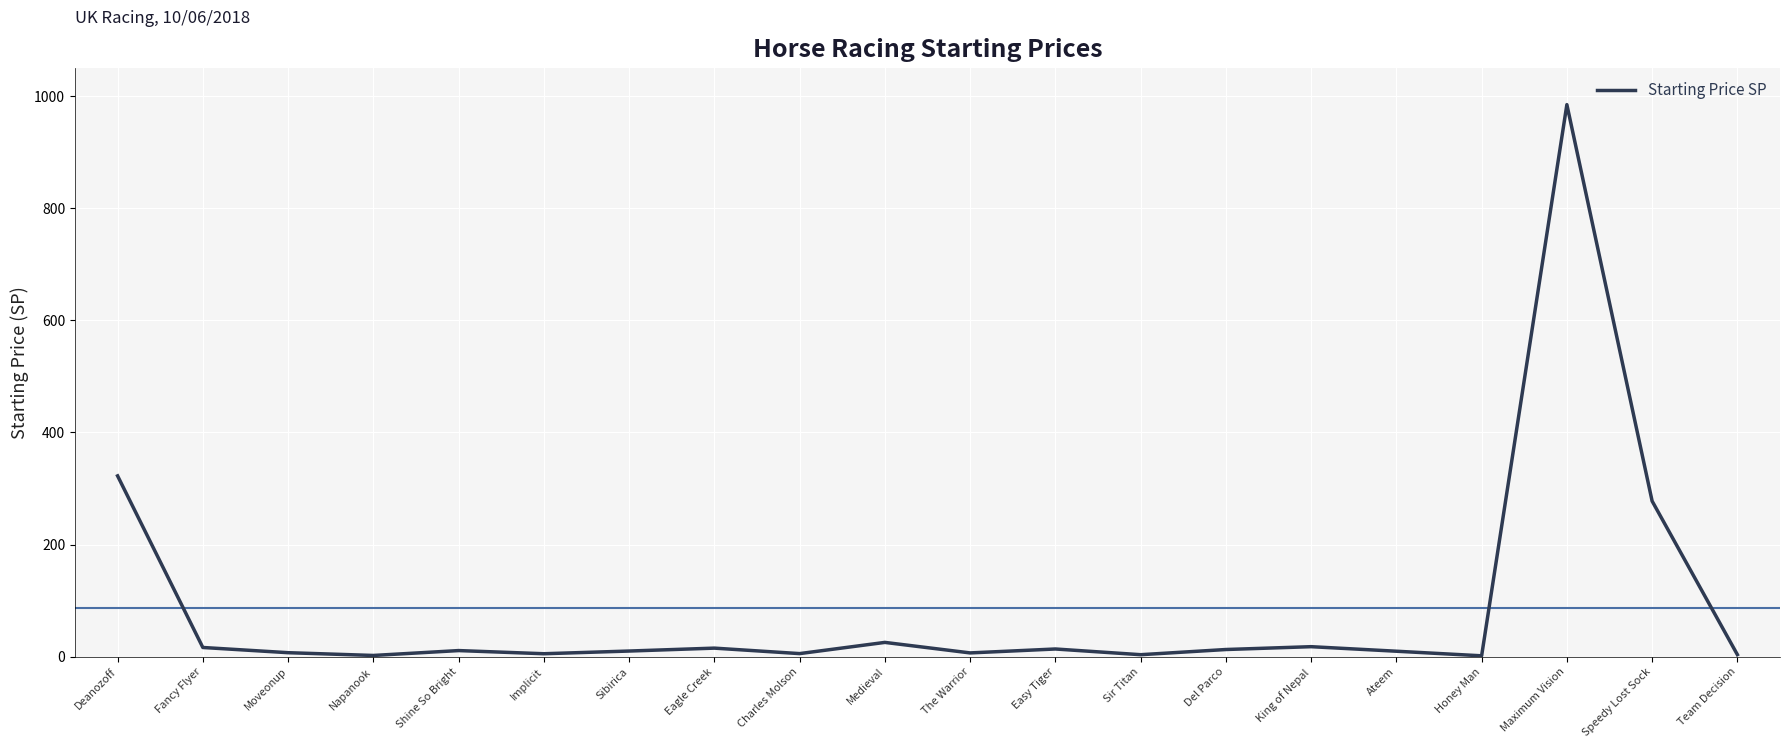

The value at Honey Man is 1.7. True or false?

True